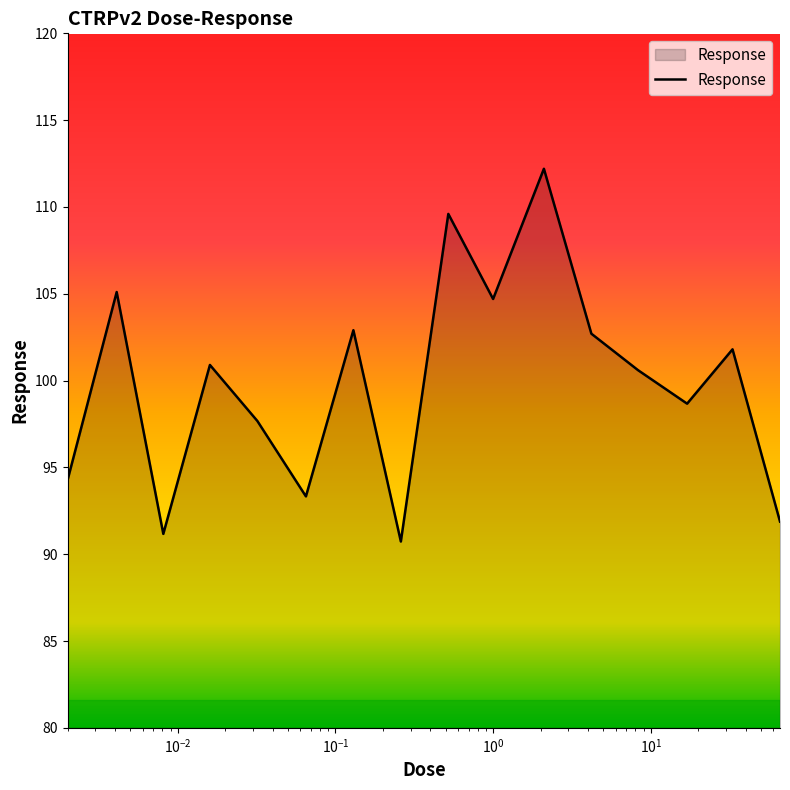

Reading left to right, transcribe all the data shown in this chart.

94.3	105.1	91.2	100.9	97.7	93.3	102.9	90.7	109.6	104.7	112.2	102.7	100.6	98.7	101.8	91.9